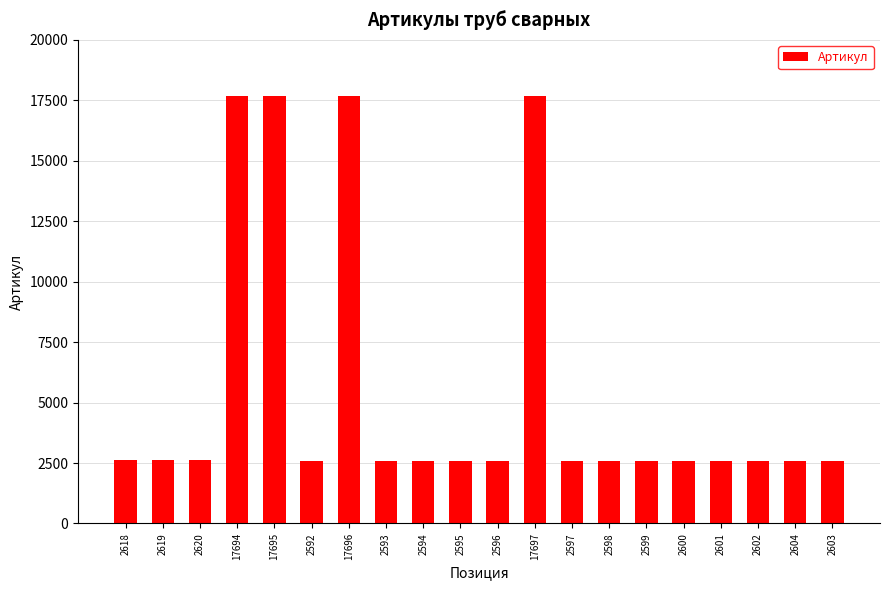

Is it true that the value at 2618 is 1065?

False